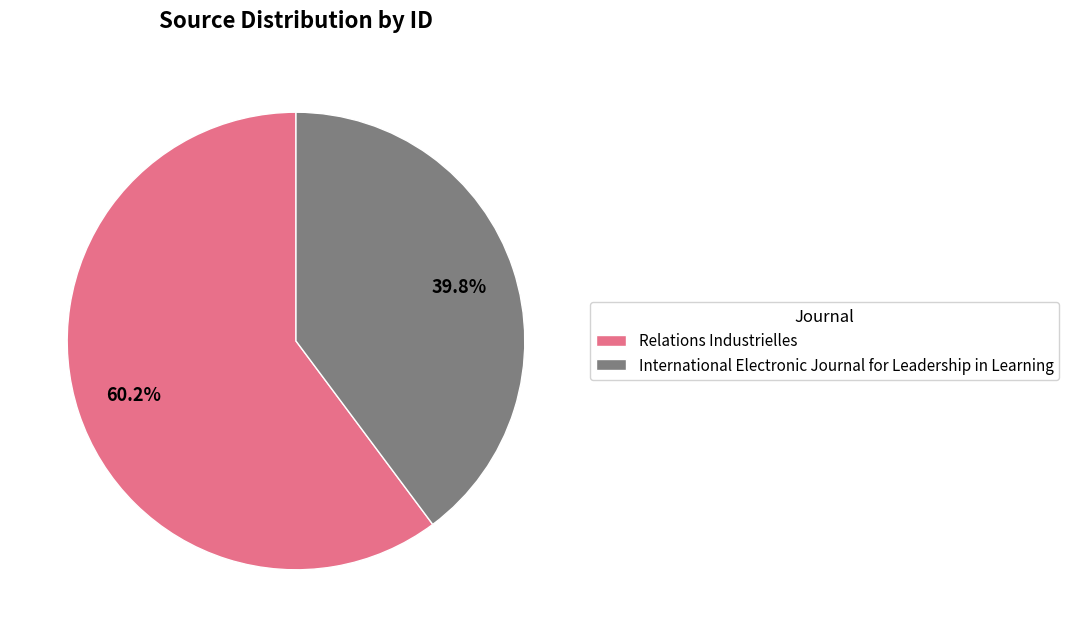

How many slices are in this pie chart?

2